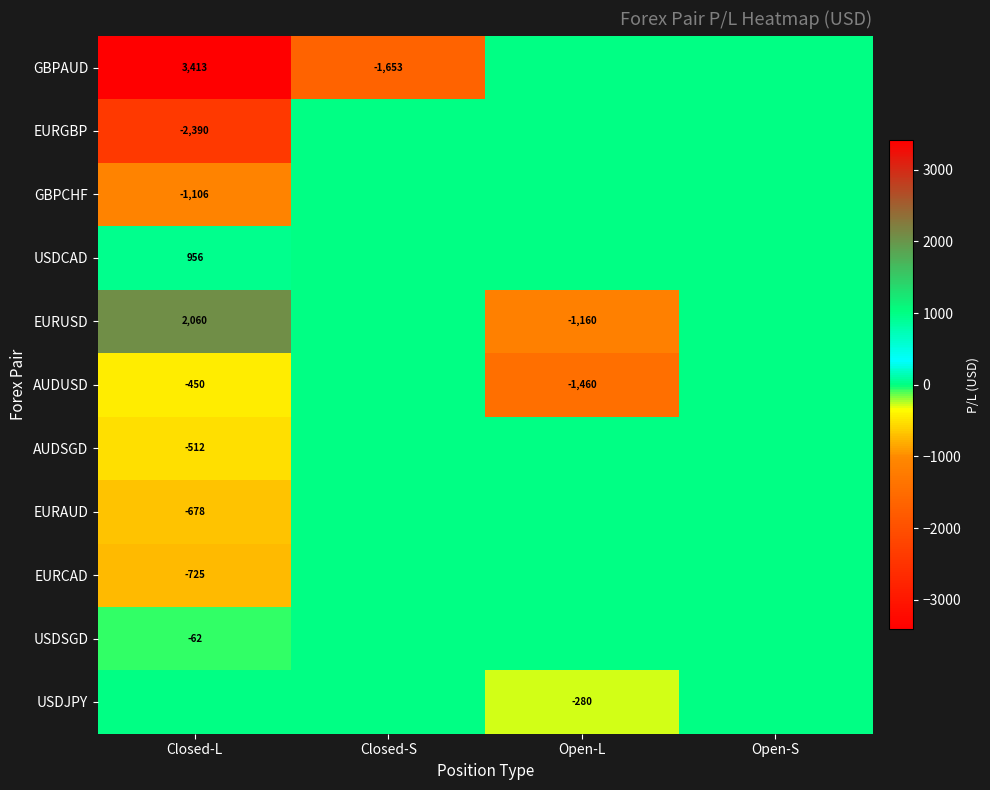

The EURGBP series shows -2390 at Closed-L. True or false?

True